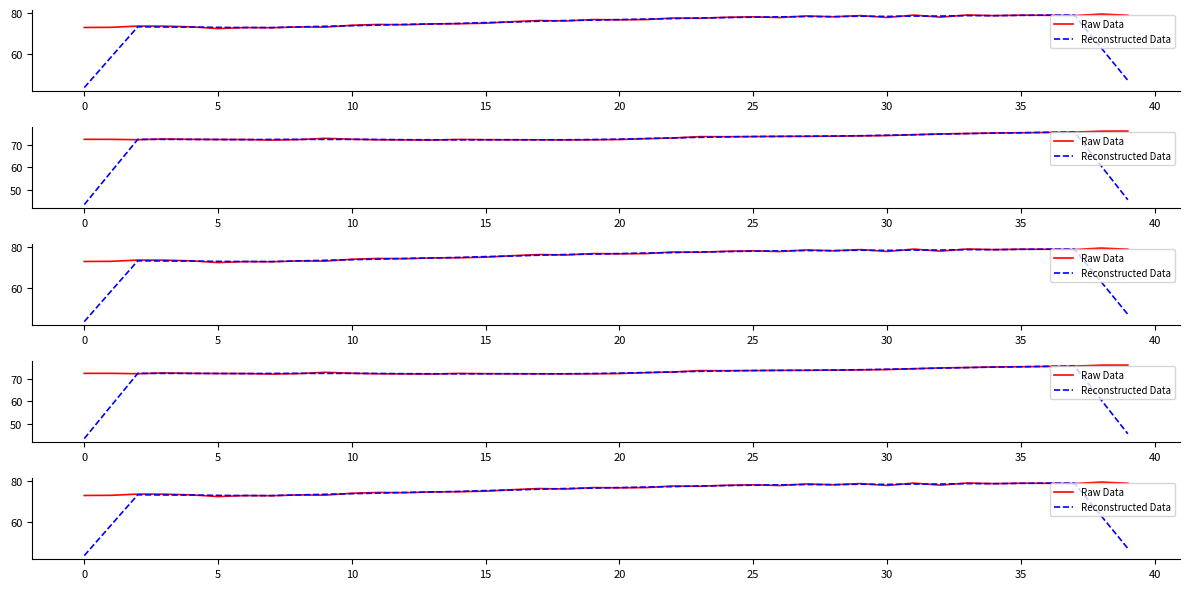

Read the Raw Data value at 28.

78.2